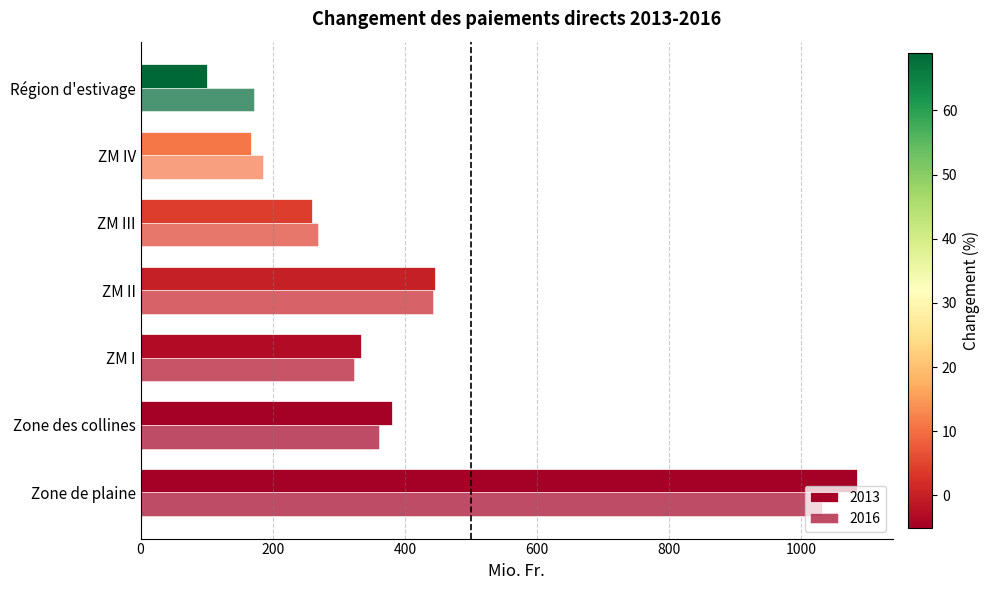

Rank the series by their average value, from highest to lowest.

2016, 2013